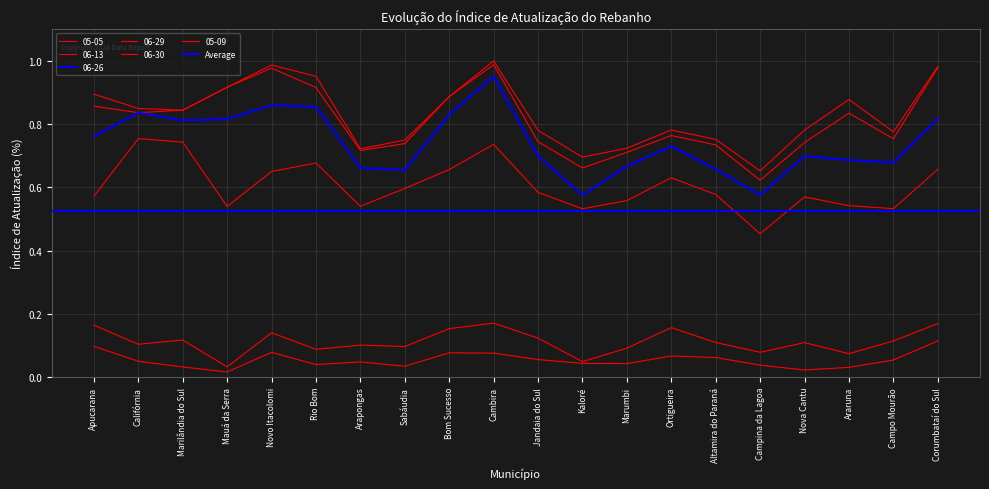

What is the difference between the maximum and minimum values in the 06-13 series?

0.3